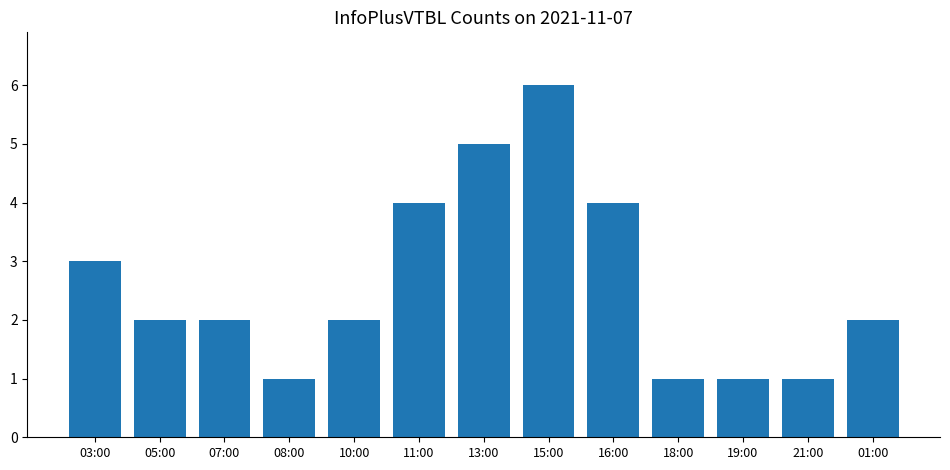

What is the label of the 8th bar from the right?

11:00